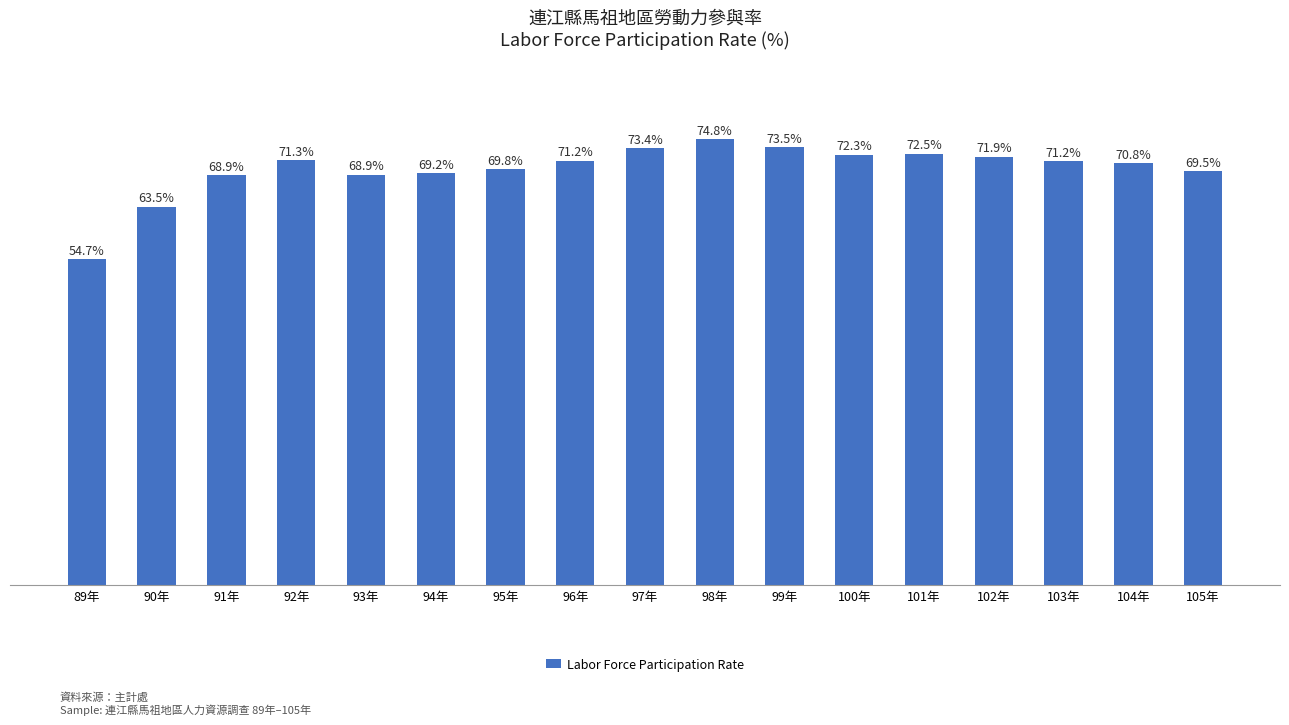

At which label is the value closest to 64?

90年